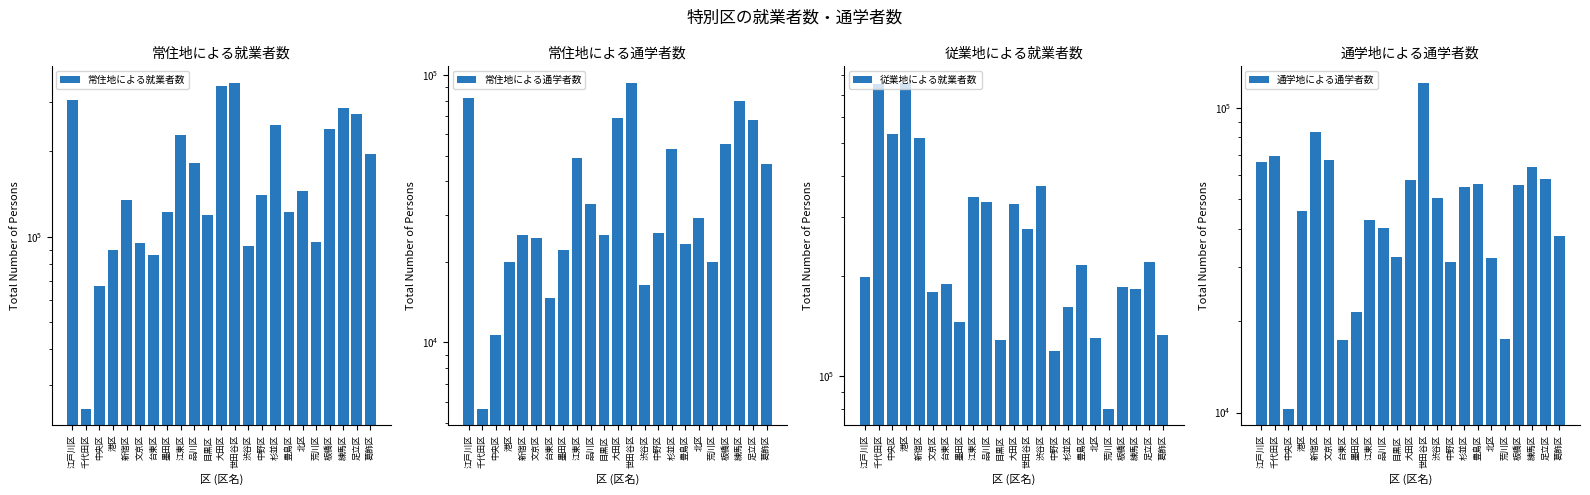

What is the difference between the maximum and minimum values in the 常住地による通学者数 series?

87993